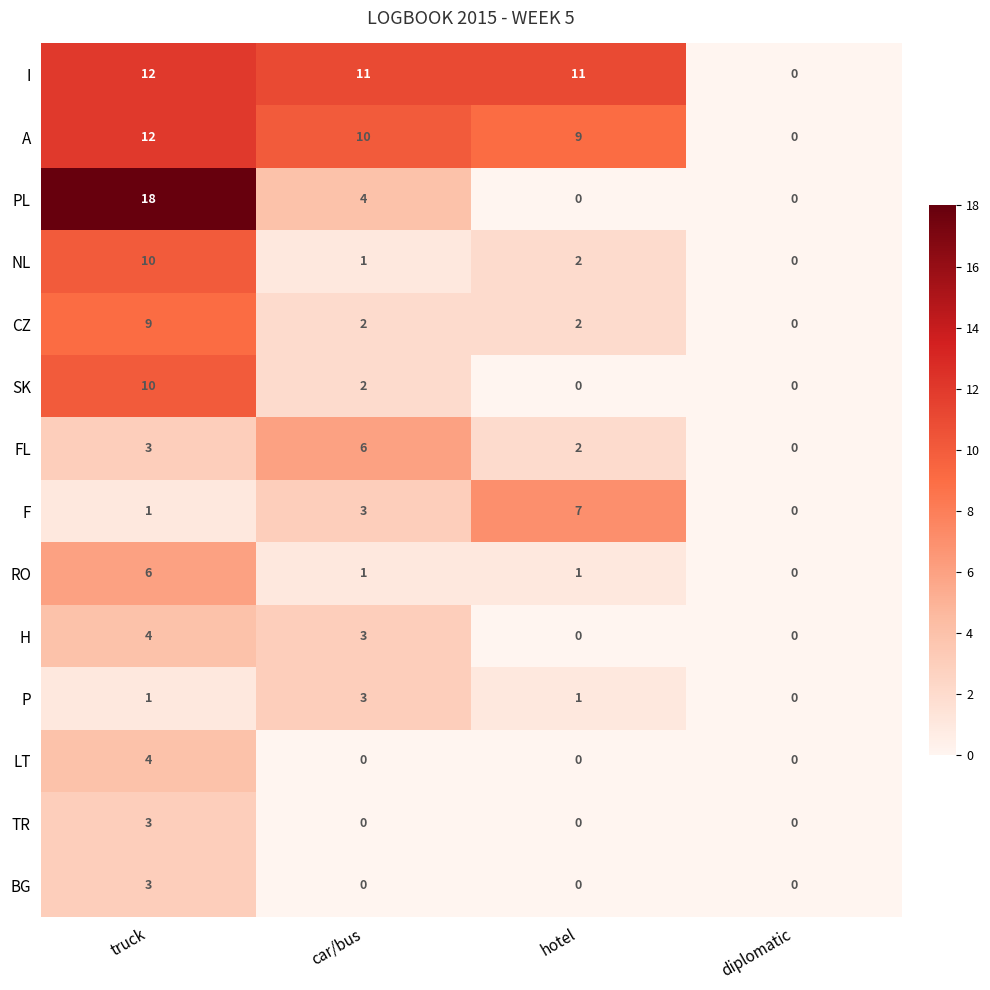

How many data points does each series have?

4